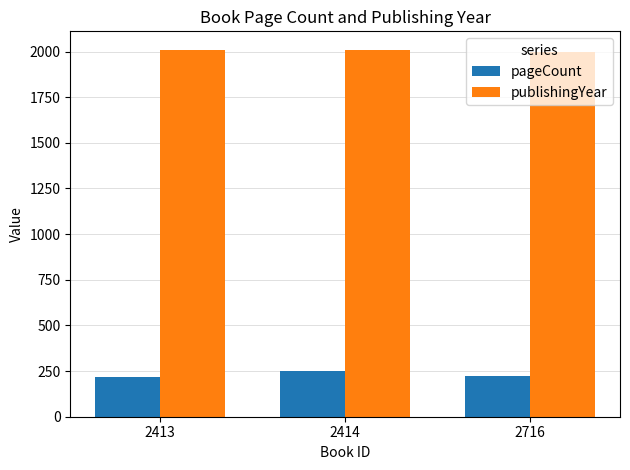

Rank the series at 2413 from lowest to highest value.

pageCount, publishingYear